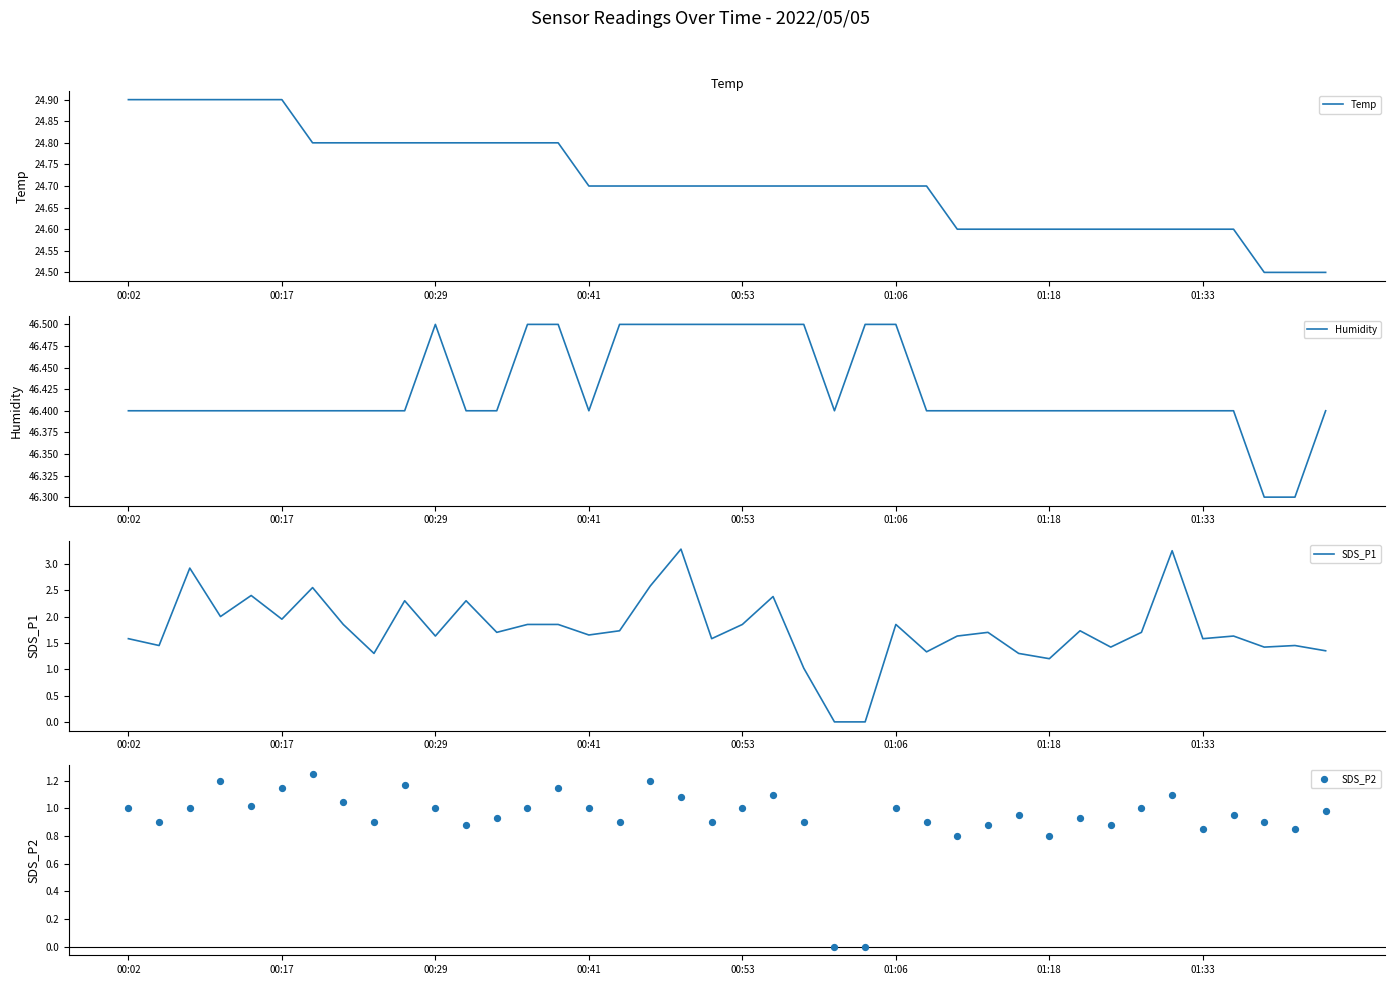

Which series contains the lowest Y value?

SDS_P1